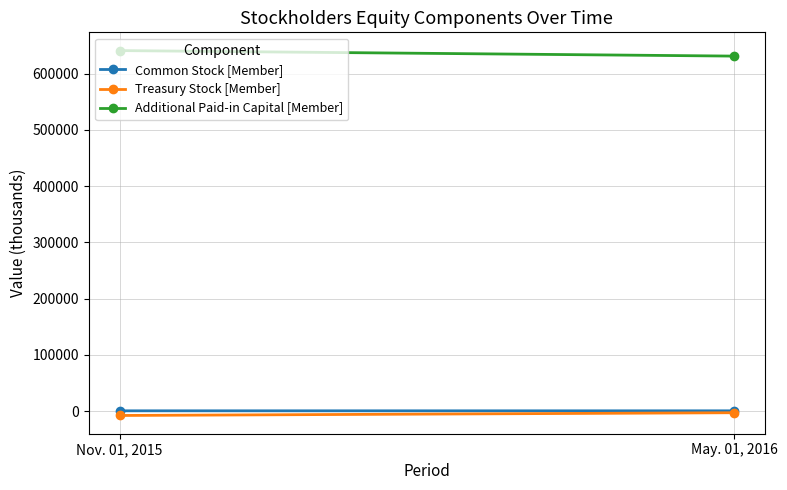

Which series has the widest spread of values?

Additional Paid-in Capital [Member]